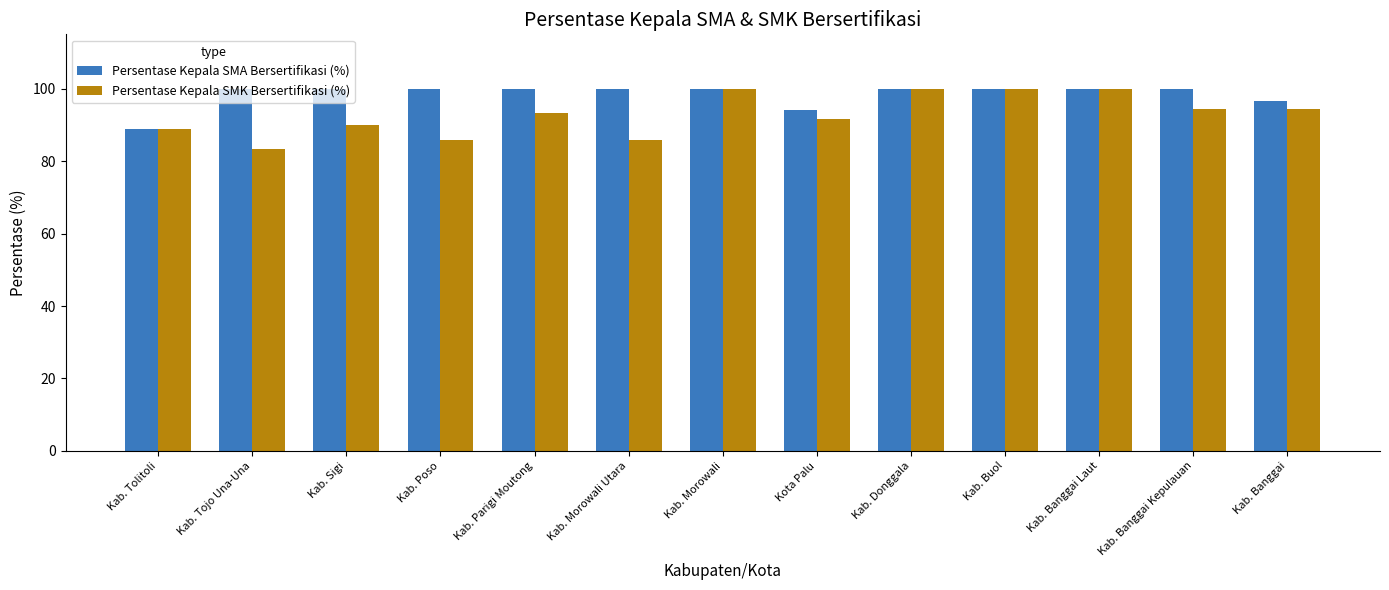

What are all the series names shown in the legend?

Persentase Kepala SMA Bersertifikasi (%), Persentase Kepala SMK Bersertifikasi (%)